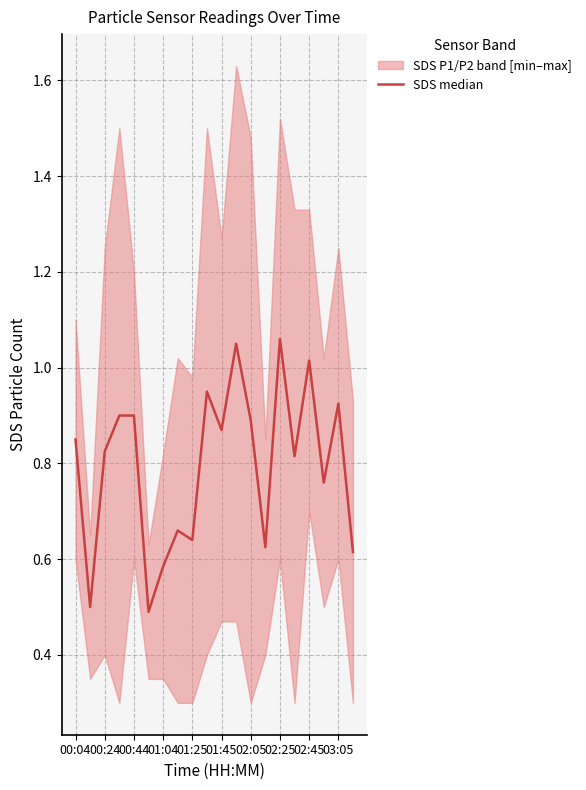

How many lines are shown in the chart?

1